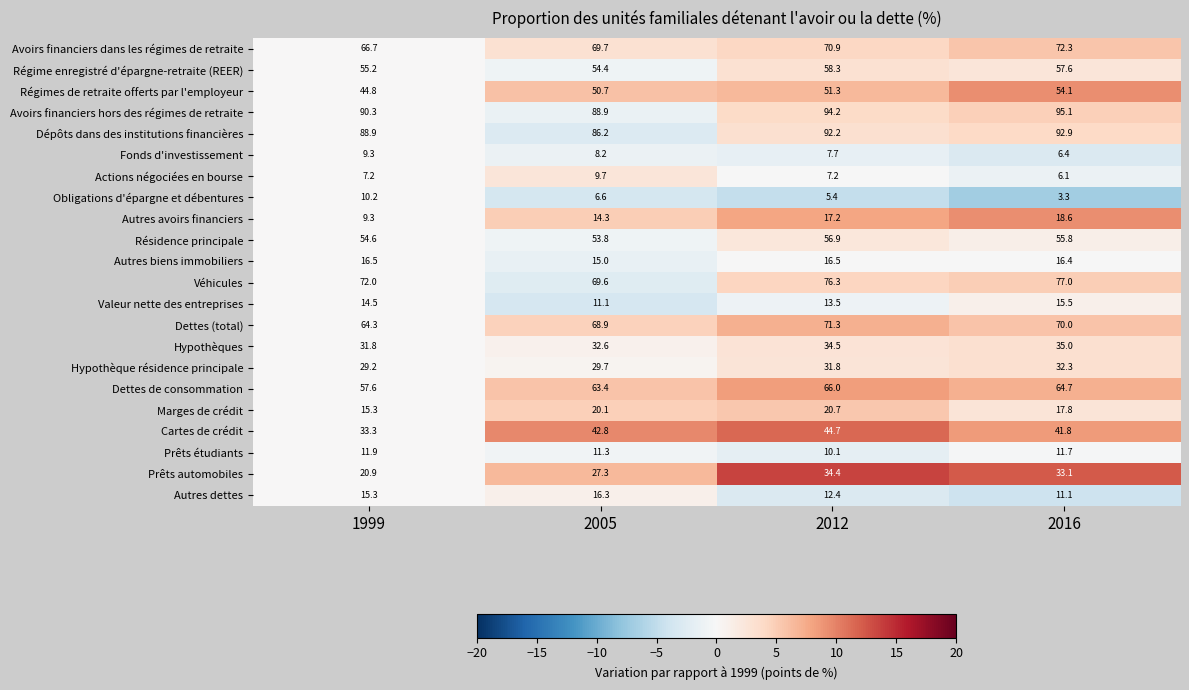

Where is Régimes de retraite offerts par l'employeur nearest to the value 49?

2005